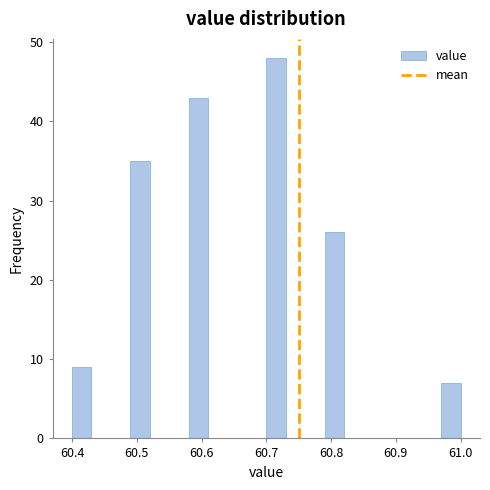

Around what value on the x-axis is the tallest bar? Give the approximate position of its centre, as read against the axis.

60.72